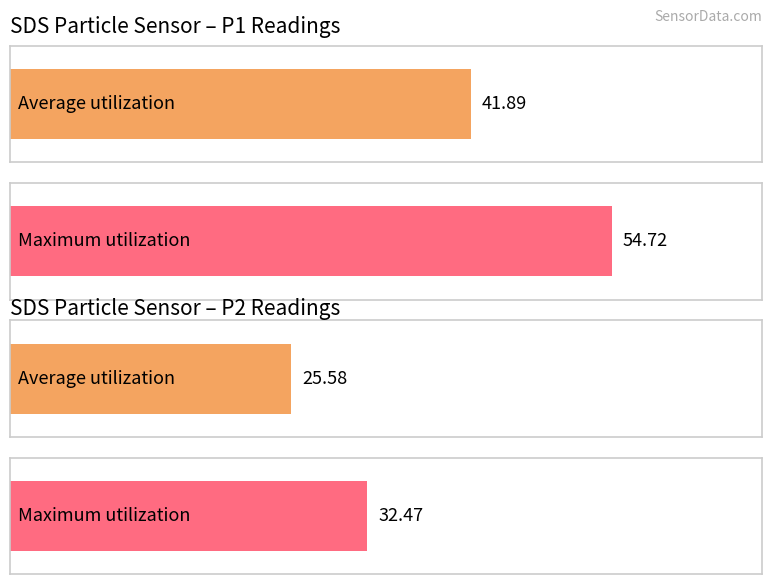

Is it true that SDS_P1 equals 18.5 at 00:03?

False